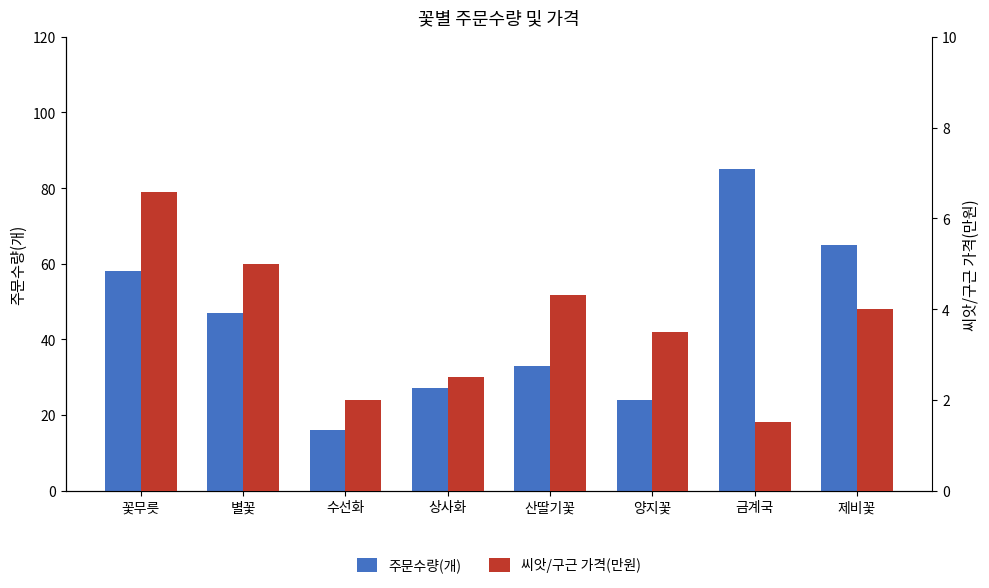

Is the value of 씨앗/구근 가격(만원) at 상사화 greater than the value of 주문수량(개) at 금계국?

No